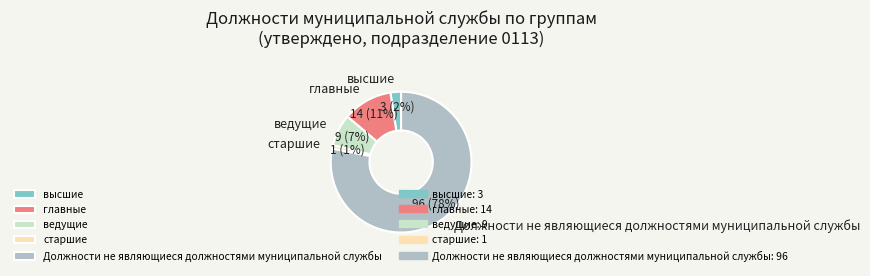

The главные slice represents 1% of the pie. True or false?

False